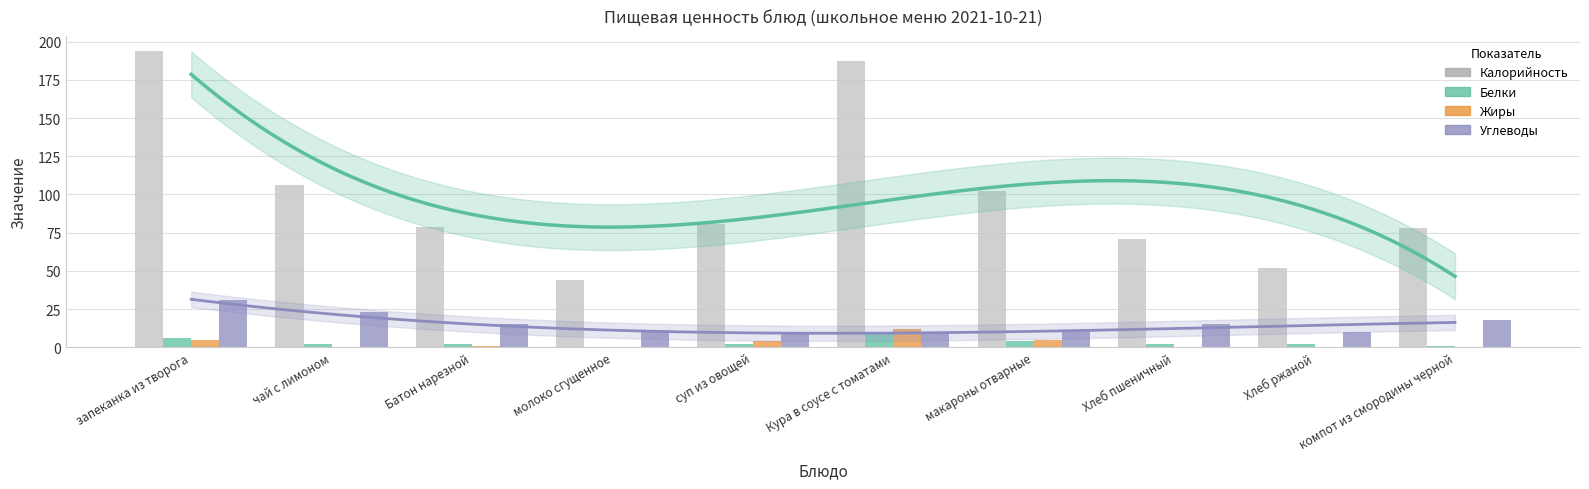

Is it true that Белки equals 1 at Хлеб пшеничный?

False